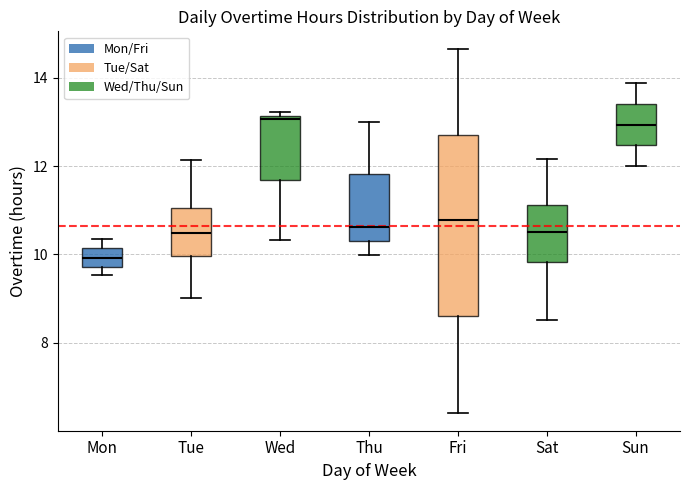

Which box is the tallest, from its lower edge to its upper edge?

Fri